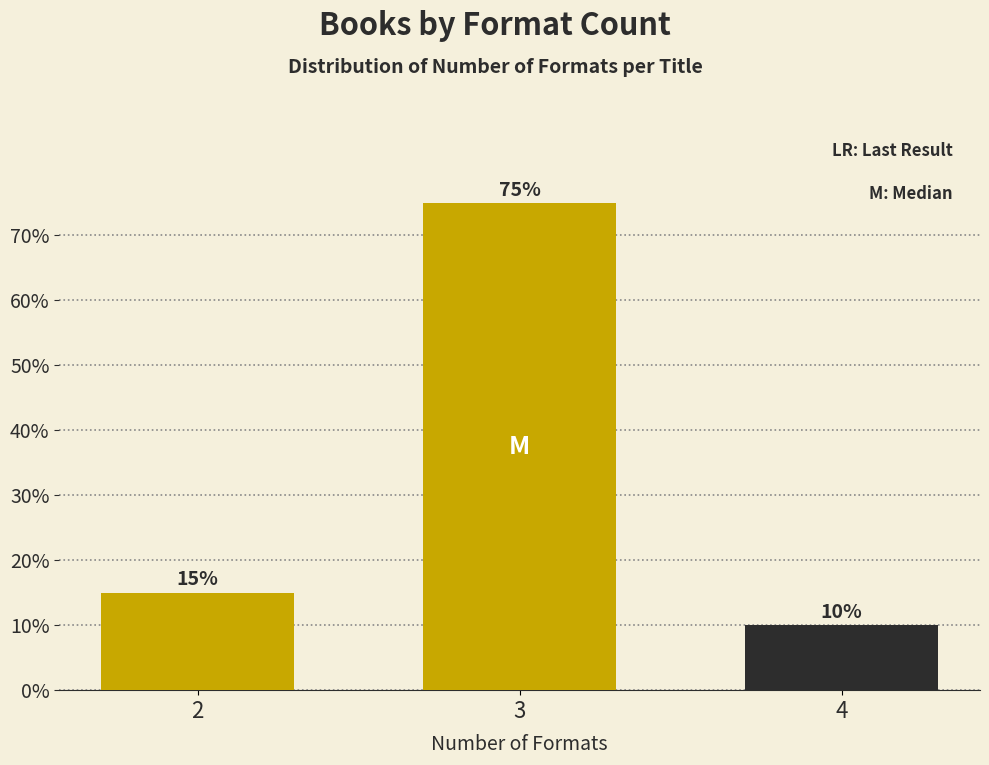

Reading right to left, what are all the values shown in this chart?

4=10	3=75	2=15